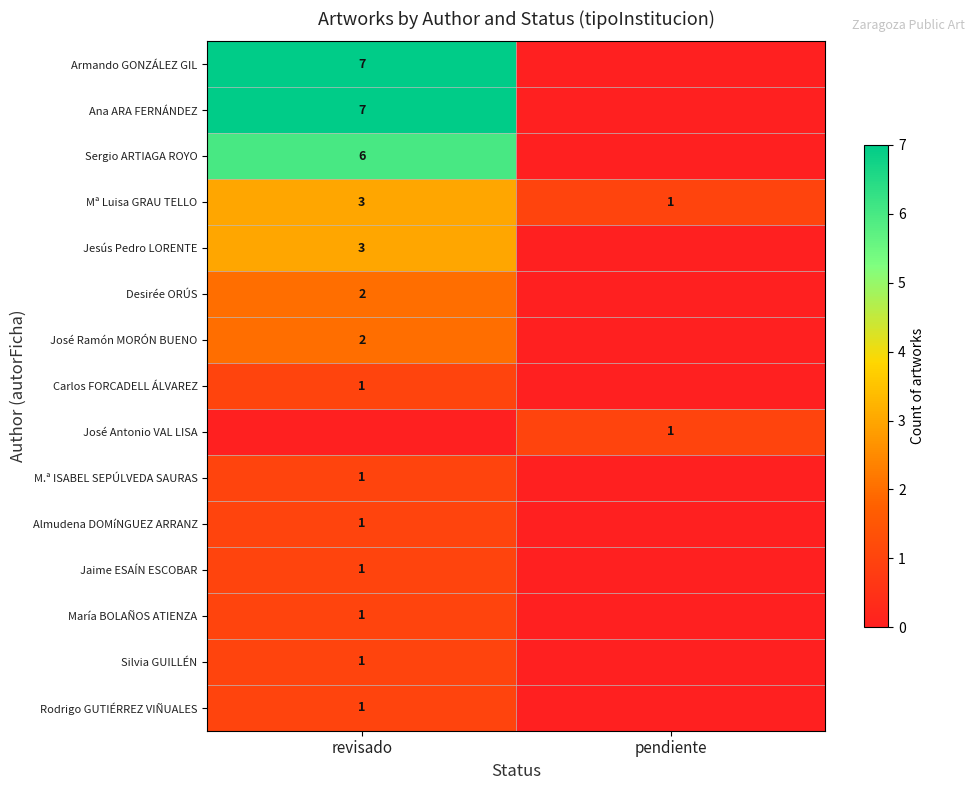

What is the difference between the highest and lowest values at pendiente?

1